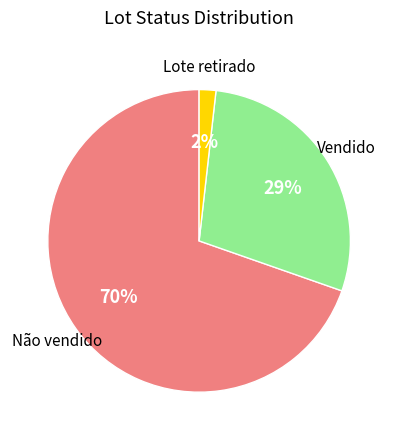

To the nearest percent, what is the average slice percentage?

33%